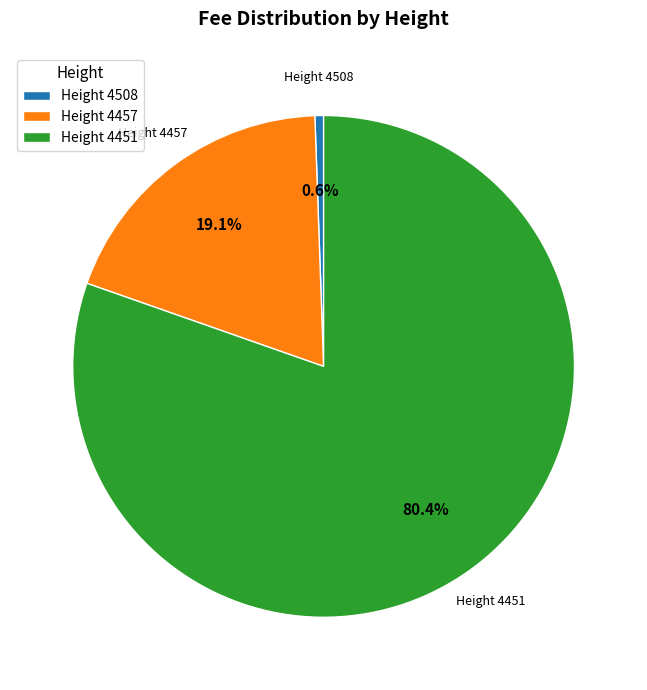

To the nearest percent, what is the average slice percentage?

33%